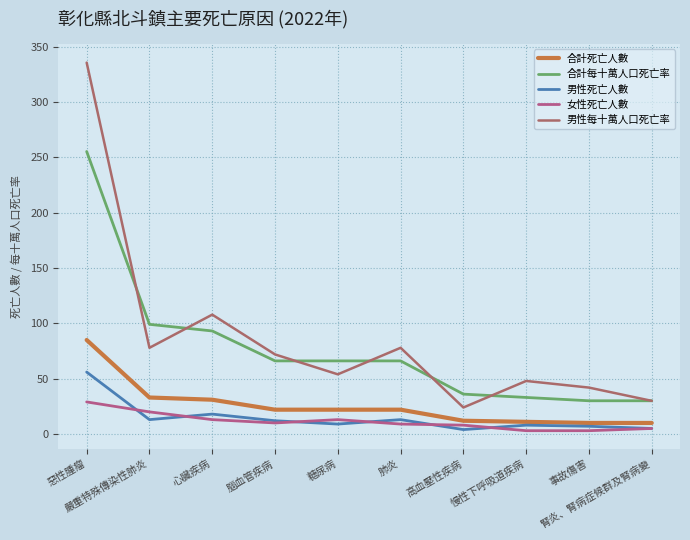

At how many categories does at least one series exceed 151?

1